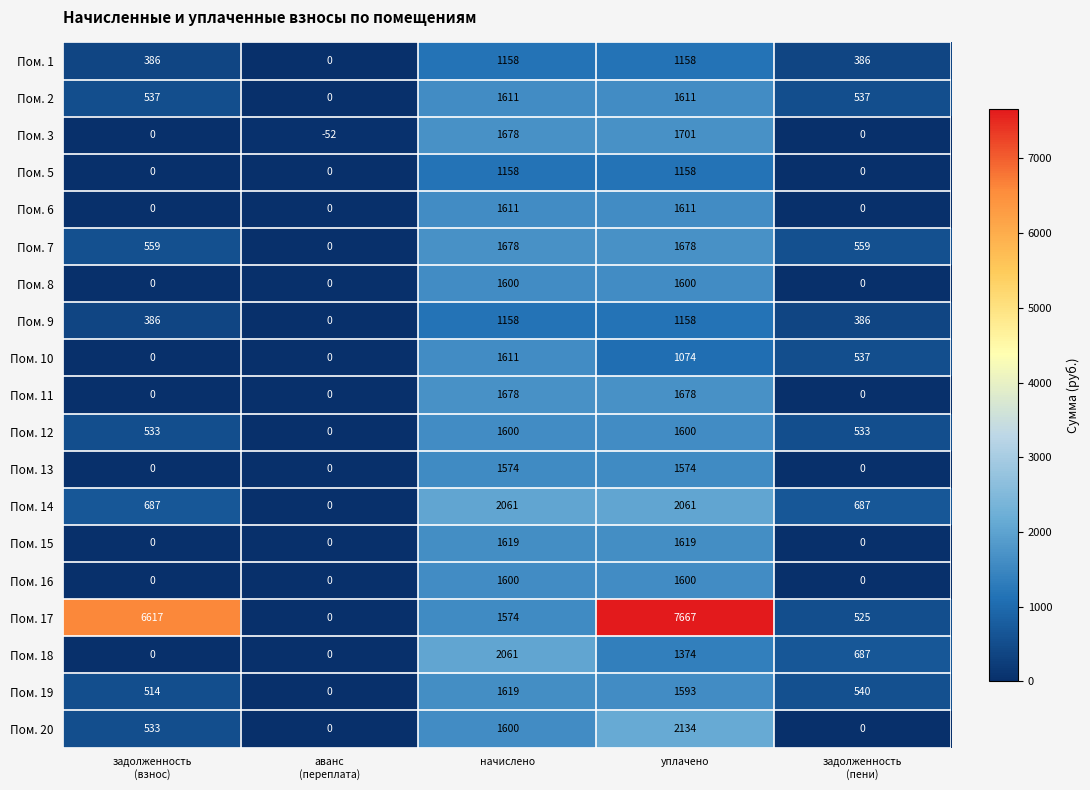

Which series has the widest spread of values?

Пом. 17